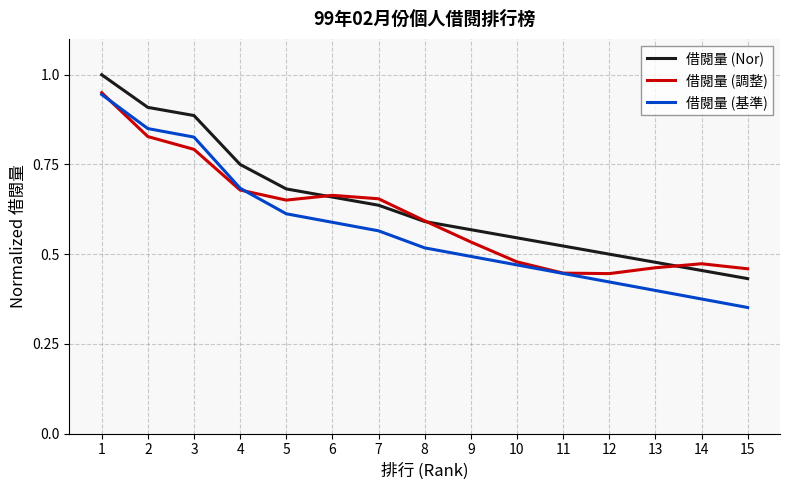

Is it true that 借閱量 (Nor) equals 0.2 at 4?

False